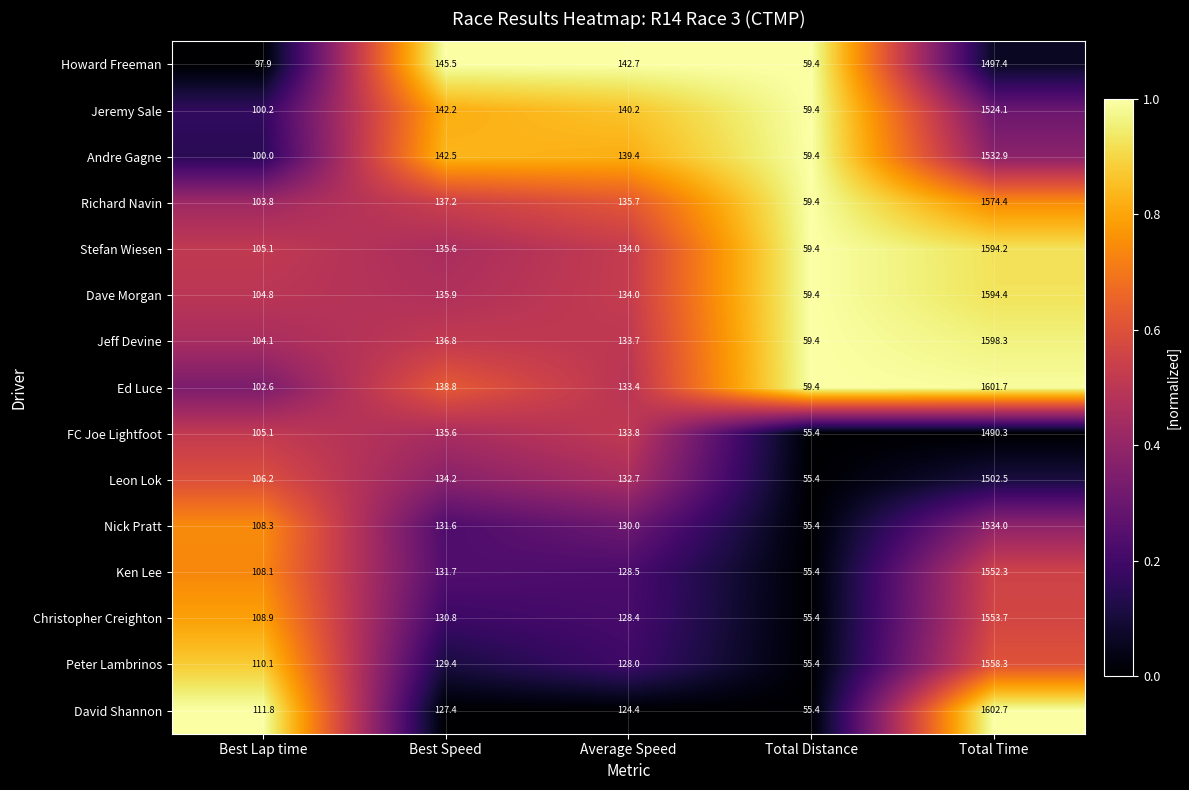

Which series changed the most between Best Lap time and Total Distance?

David Shannon